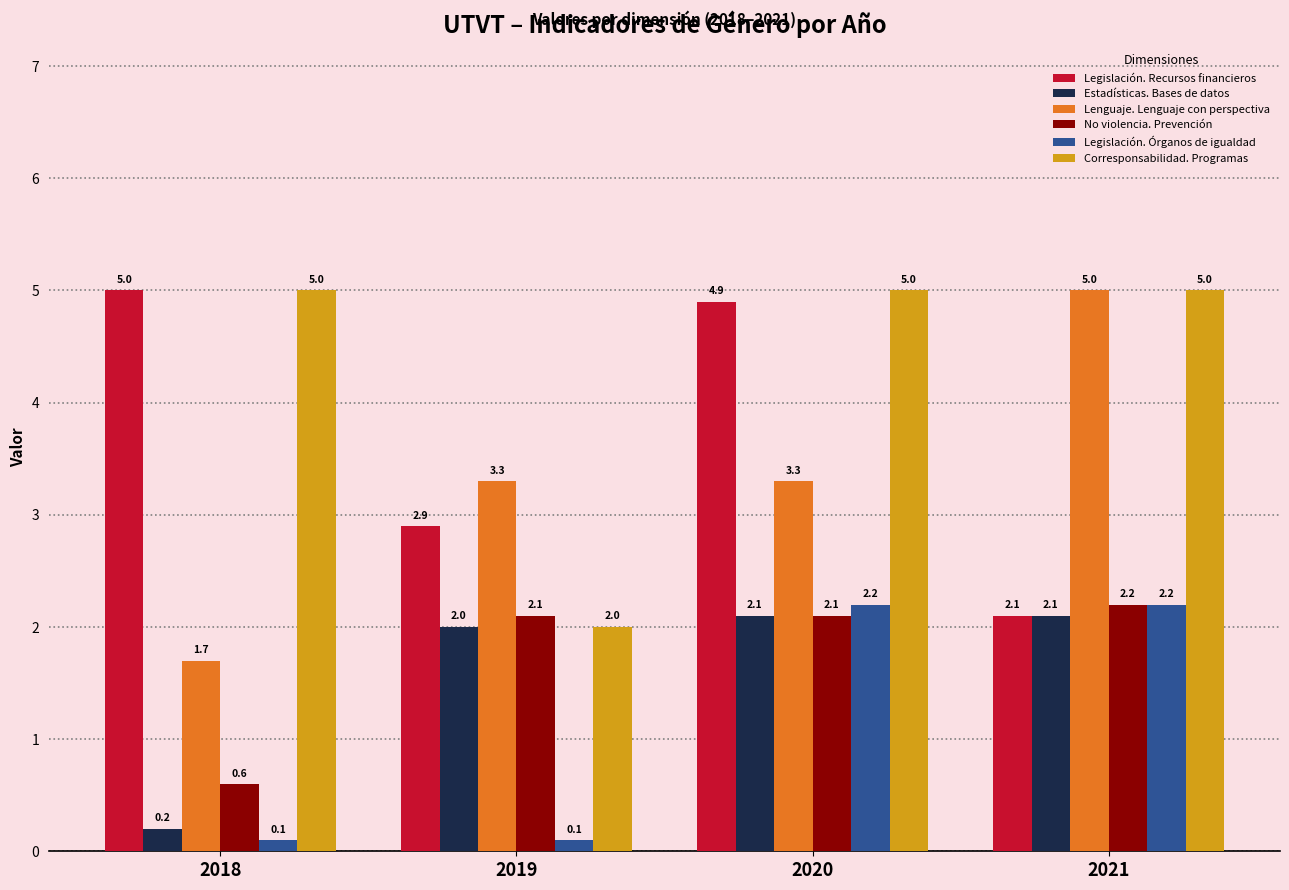

What is the difference between the Estadísticas. Bases de datos values at 2020 and 2018?

1.9